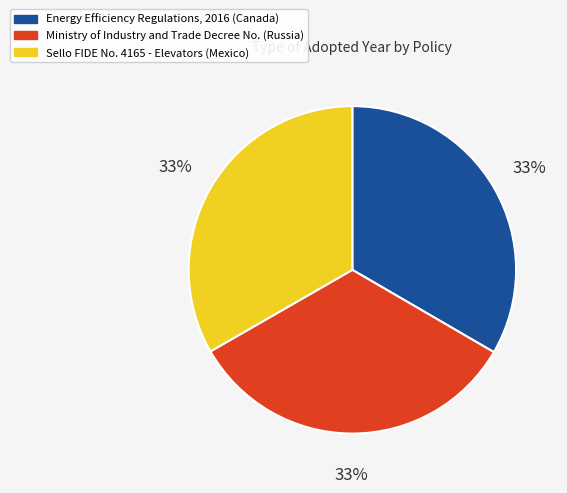

How many segments does this pie chart have?

3